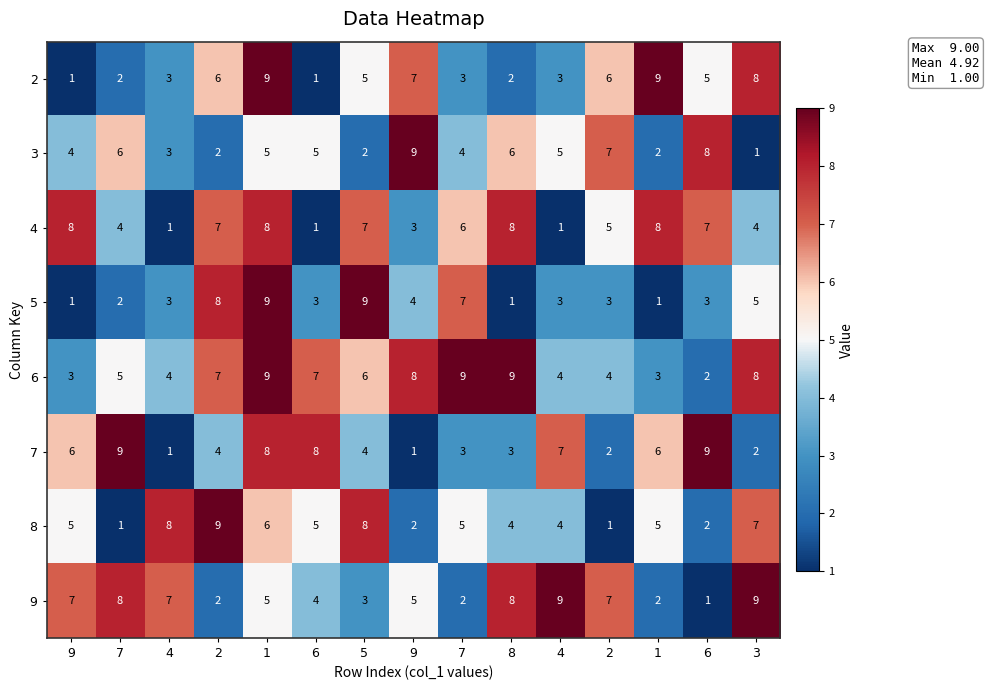

What is the total value across all series at 5?

44